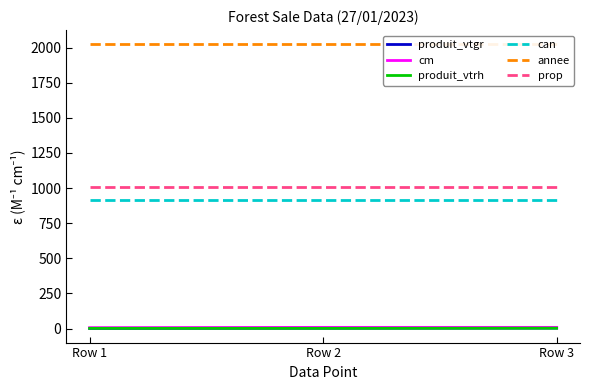

True or false: cm has a value of 9.0 at Row 3.

True